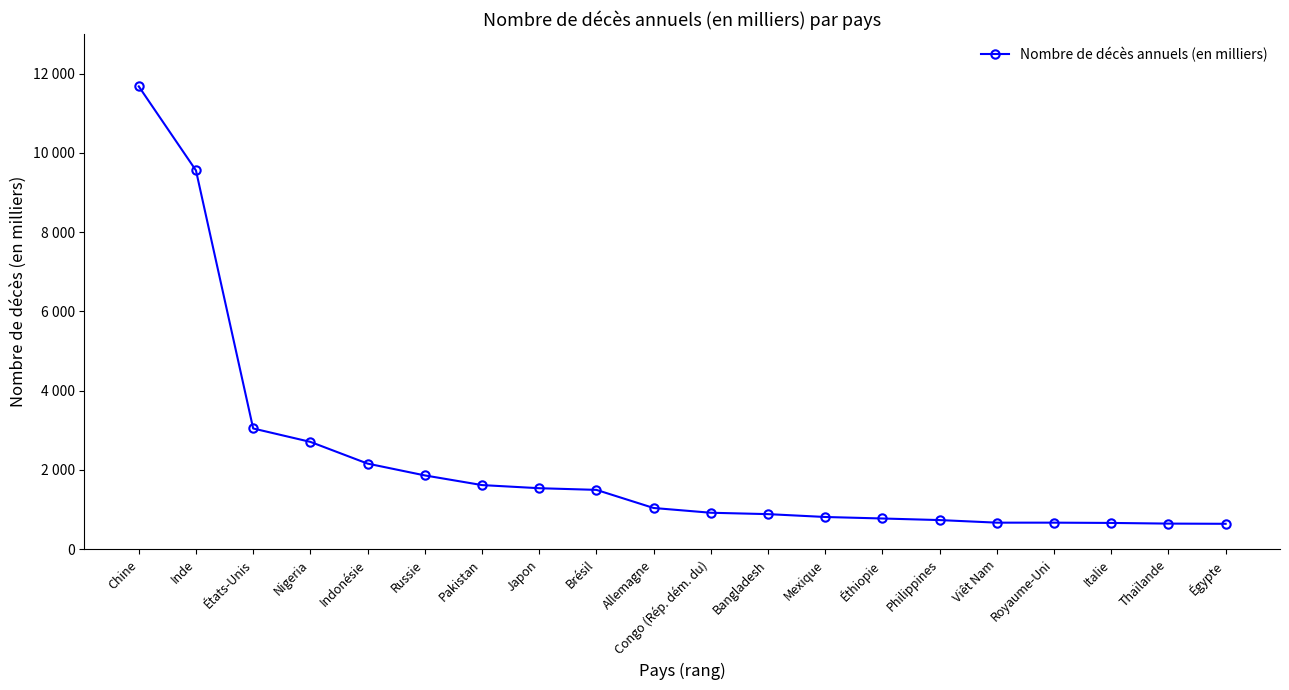

The value at Italie is 1099. True or false?

False